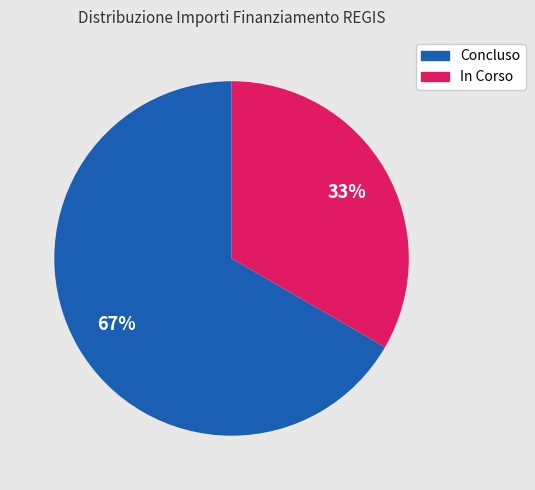

Is there any slice that represents more than half of the pie?

Yes